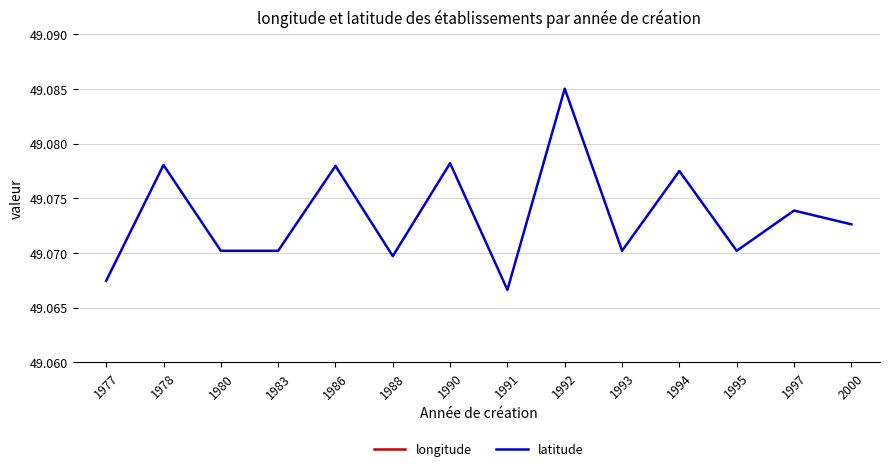

True or false: latitude has more than 0 points higher than both neighbors.

True